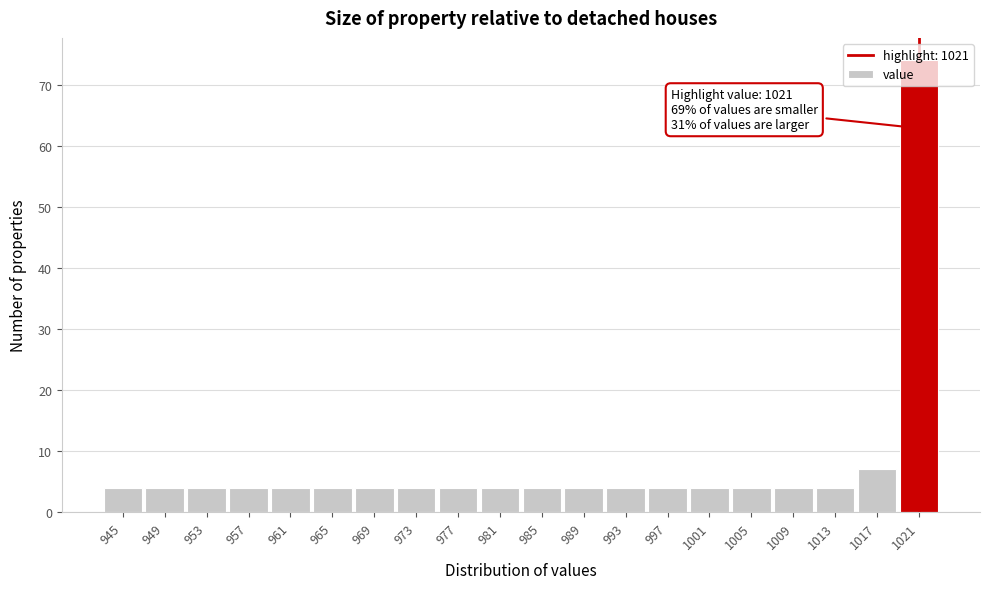

Which range on the x-axis has the tallest bar?

1019 to 1023